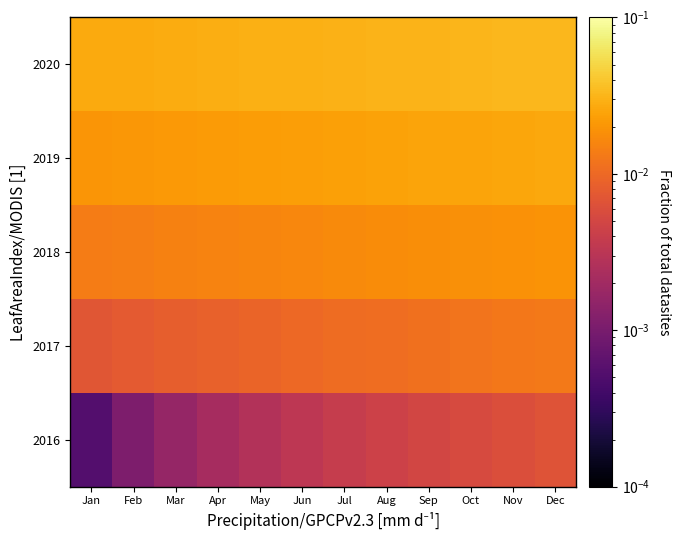

How many distinct data groups are displayed?

5